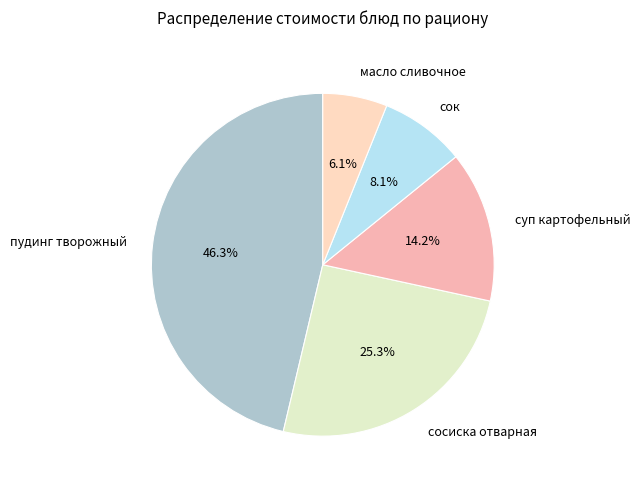

Is the sum of пудинг творожный and суп картофельный greater than half?

Yes